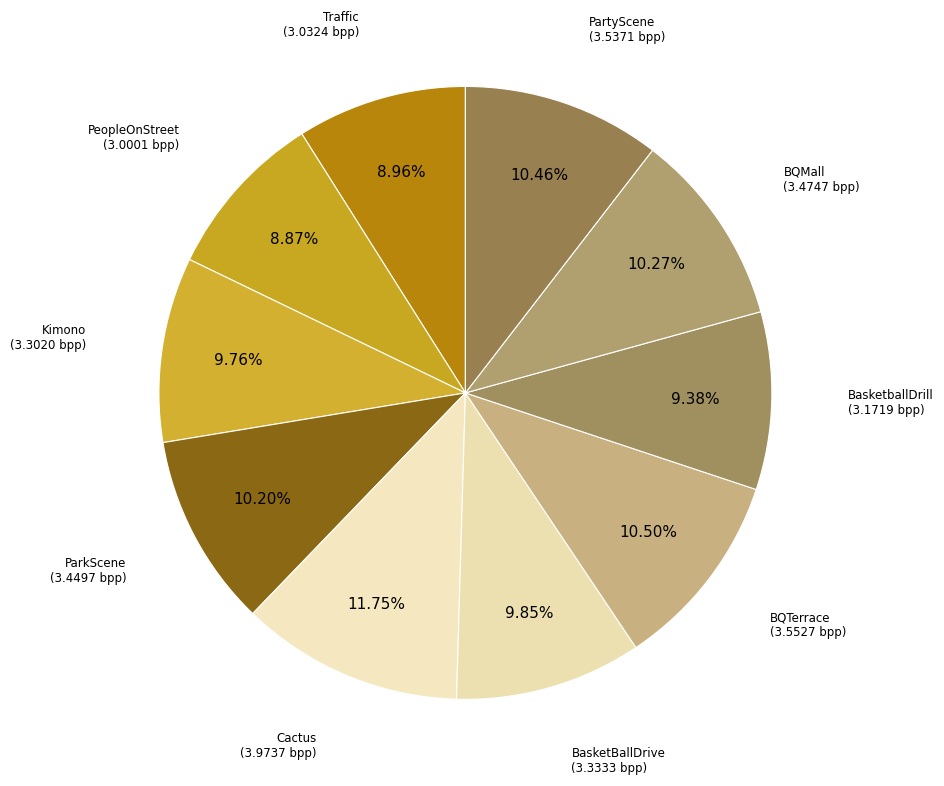

Which category has the biggest portion of the pie?

Cactus